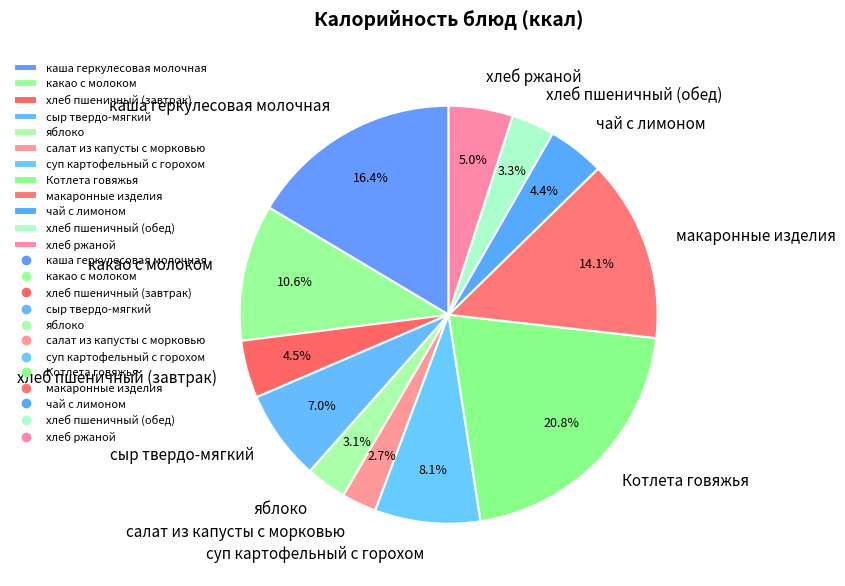

To the nearest percent, what percentage of the pie is сыр твердо-мягкий?

7%